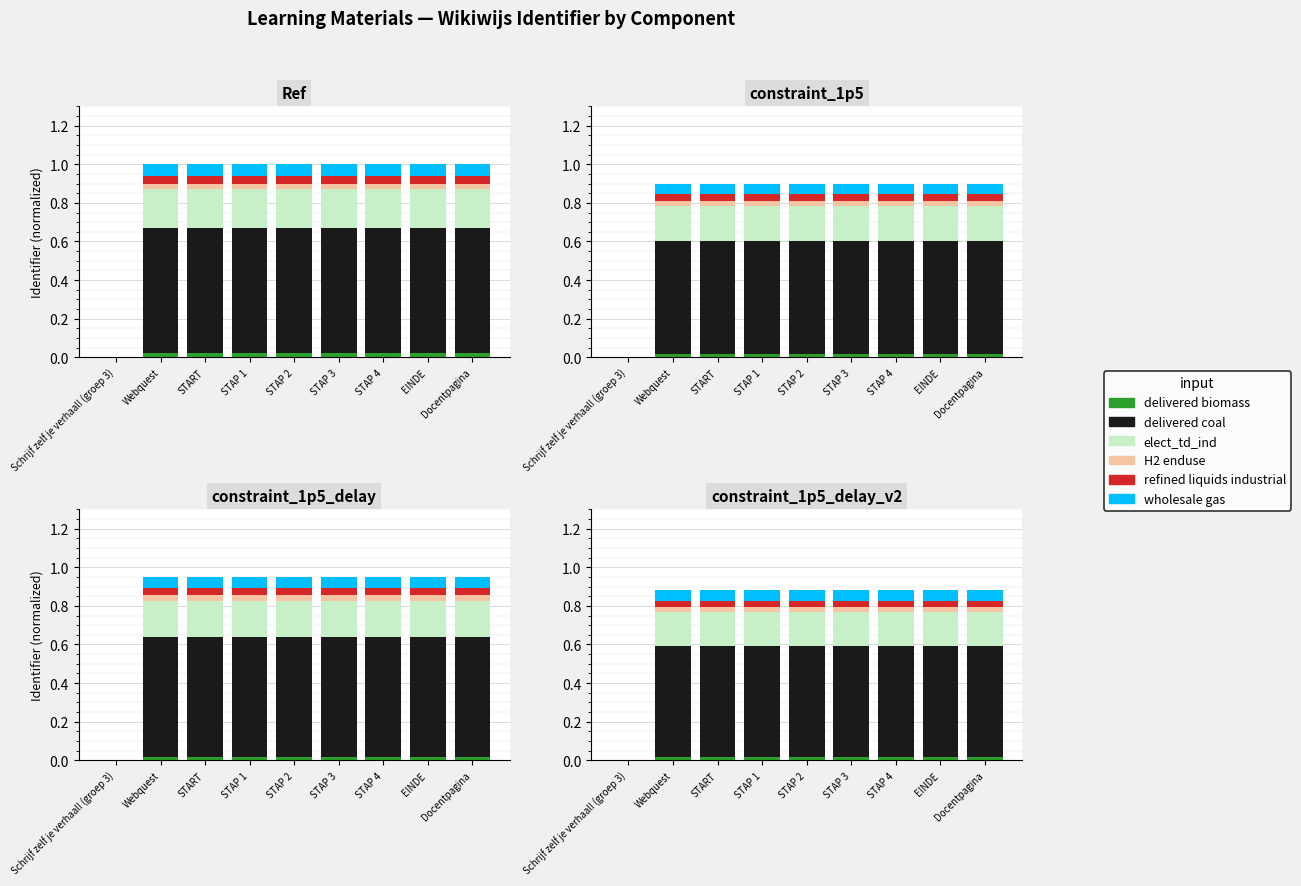

True or false: delivered coal has a value of 0.3 at STAP 3.

False